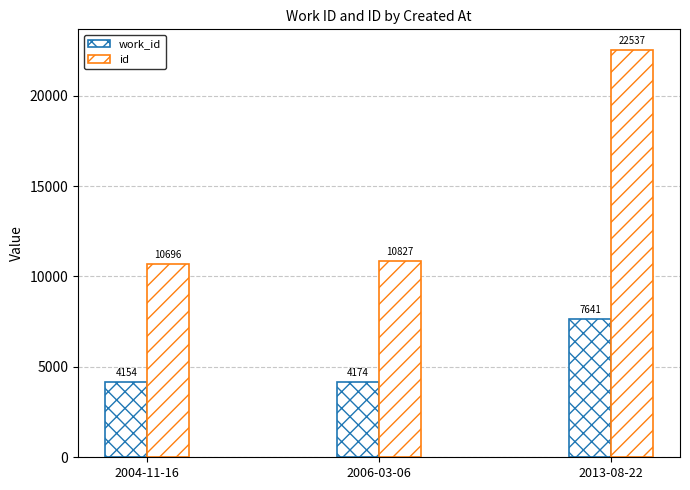

How many groups of bars are there?

3